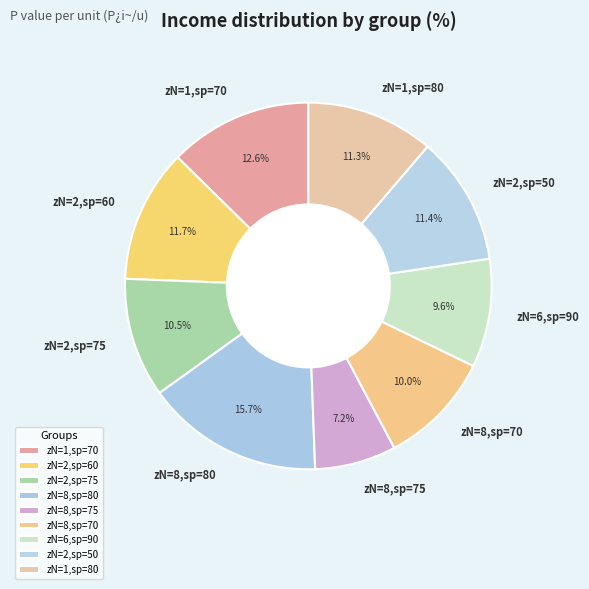

How many slices are in this pie chart?

9